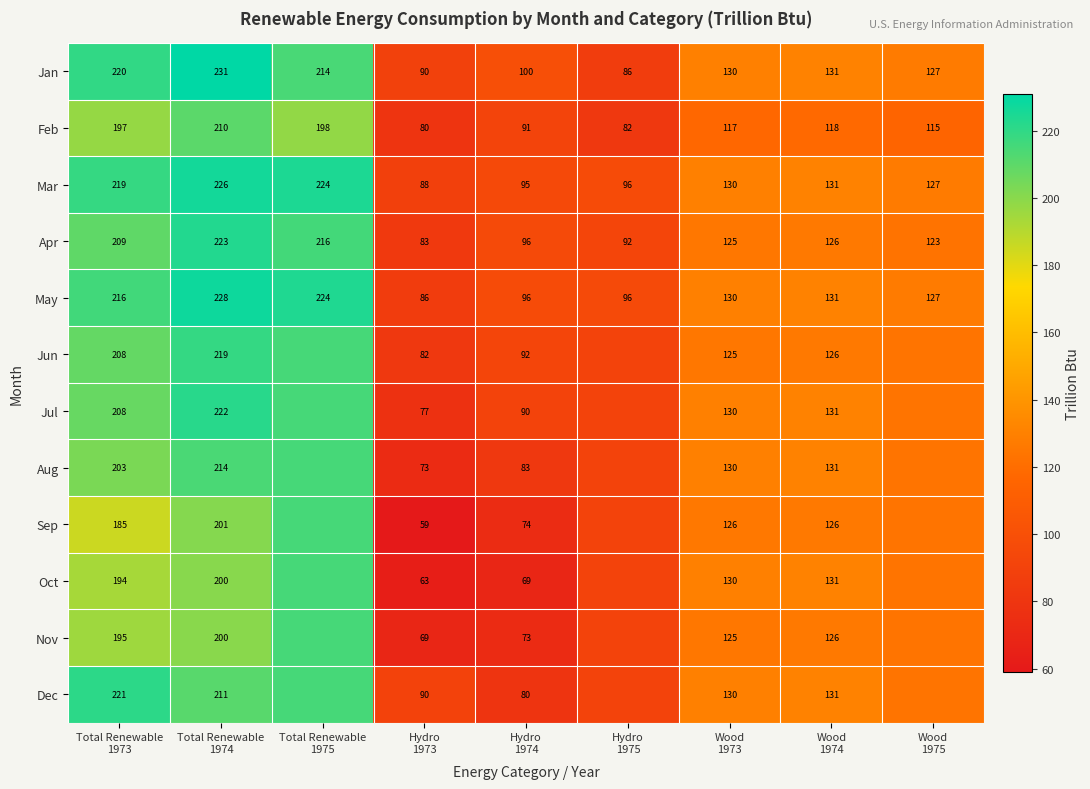

How many values in the Apr series are below 125?

4